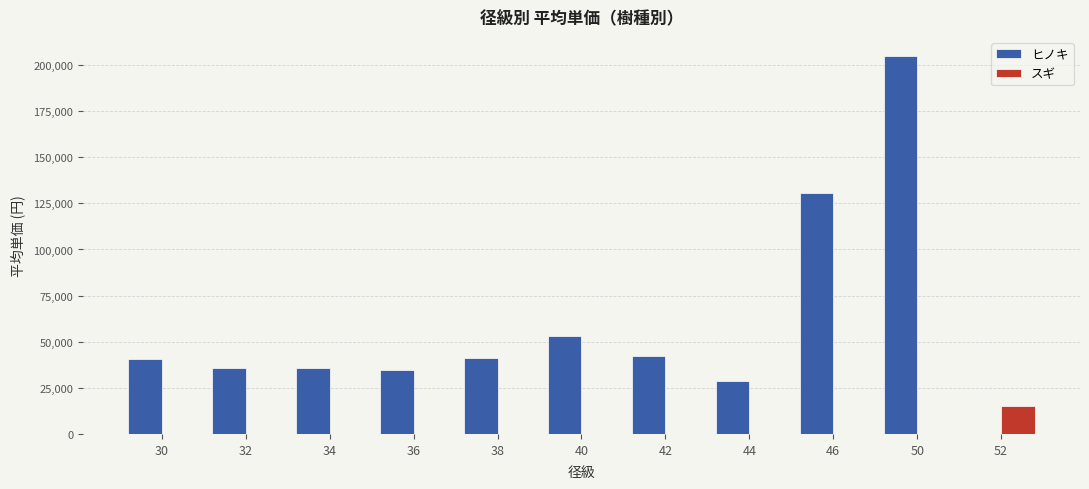

Which series changed the most between 36 and 46?

ヒノキ